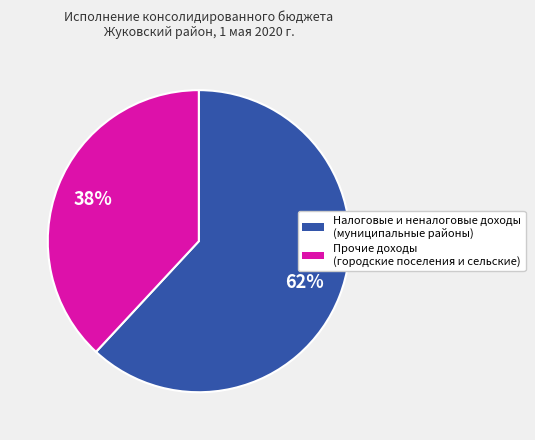

Is there any slice that represents more than half of the pie?

Yes